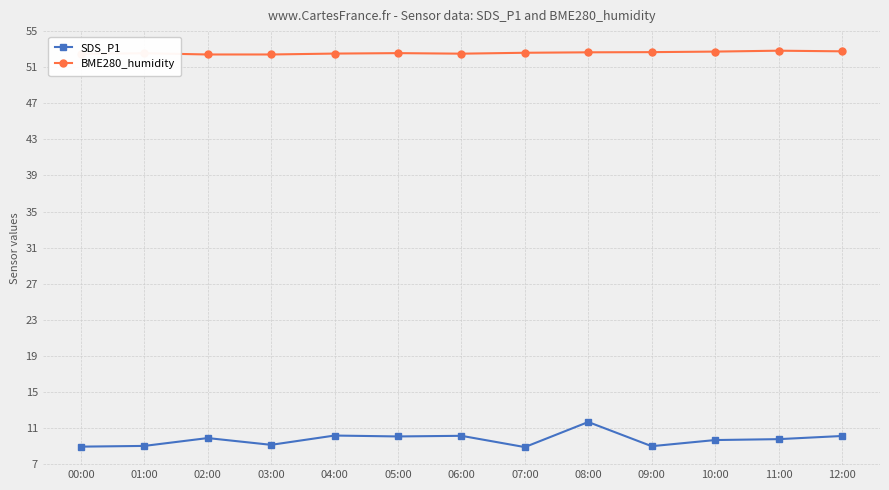

How many lines are shown in the chart?

2